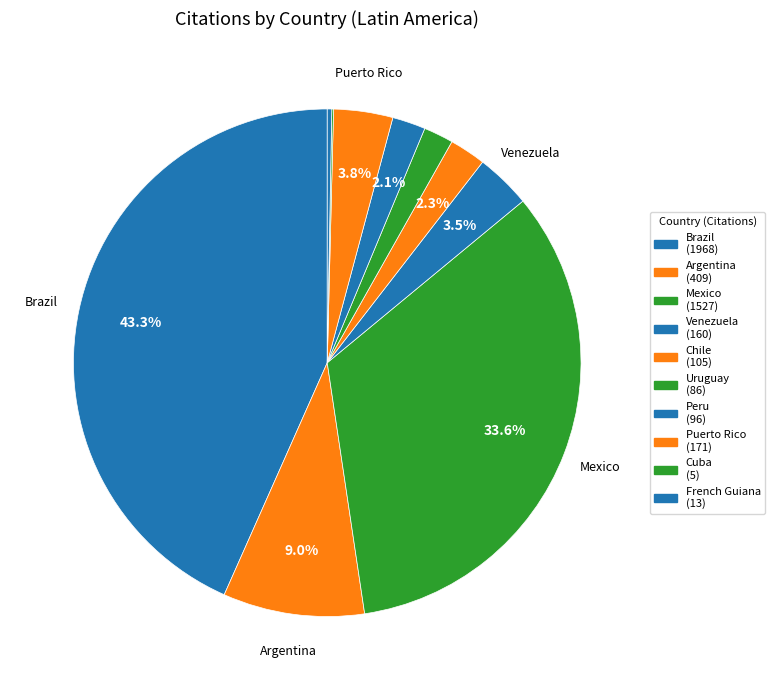

The Mexico slice represents 34% of the pie. True or false?

True